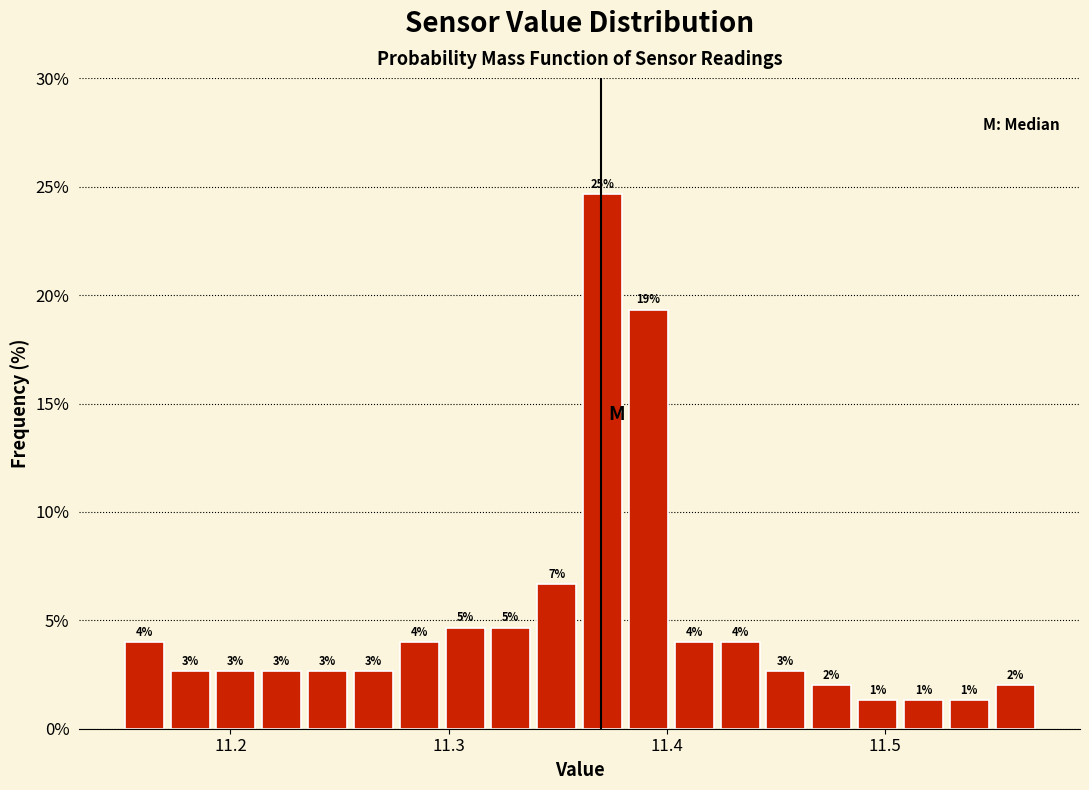

Around what value on the x-axis is the tallest bar? Give the approximate position of its centre, as read against the axis.

11.37